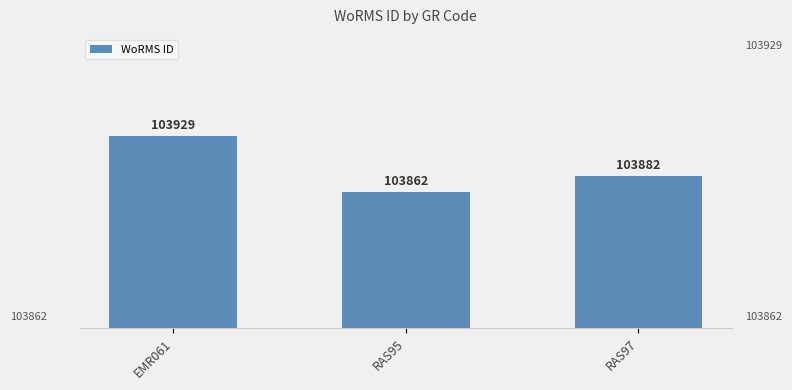

Reading left to right, transcribe all the data shown in this chart.

EMR061=103929	RAS95=103862	RAS97=103882